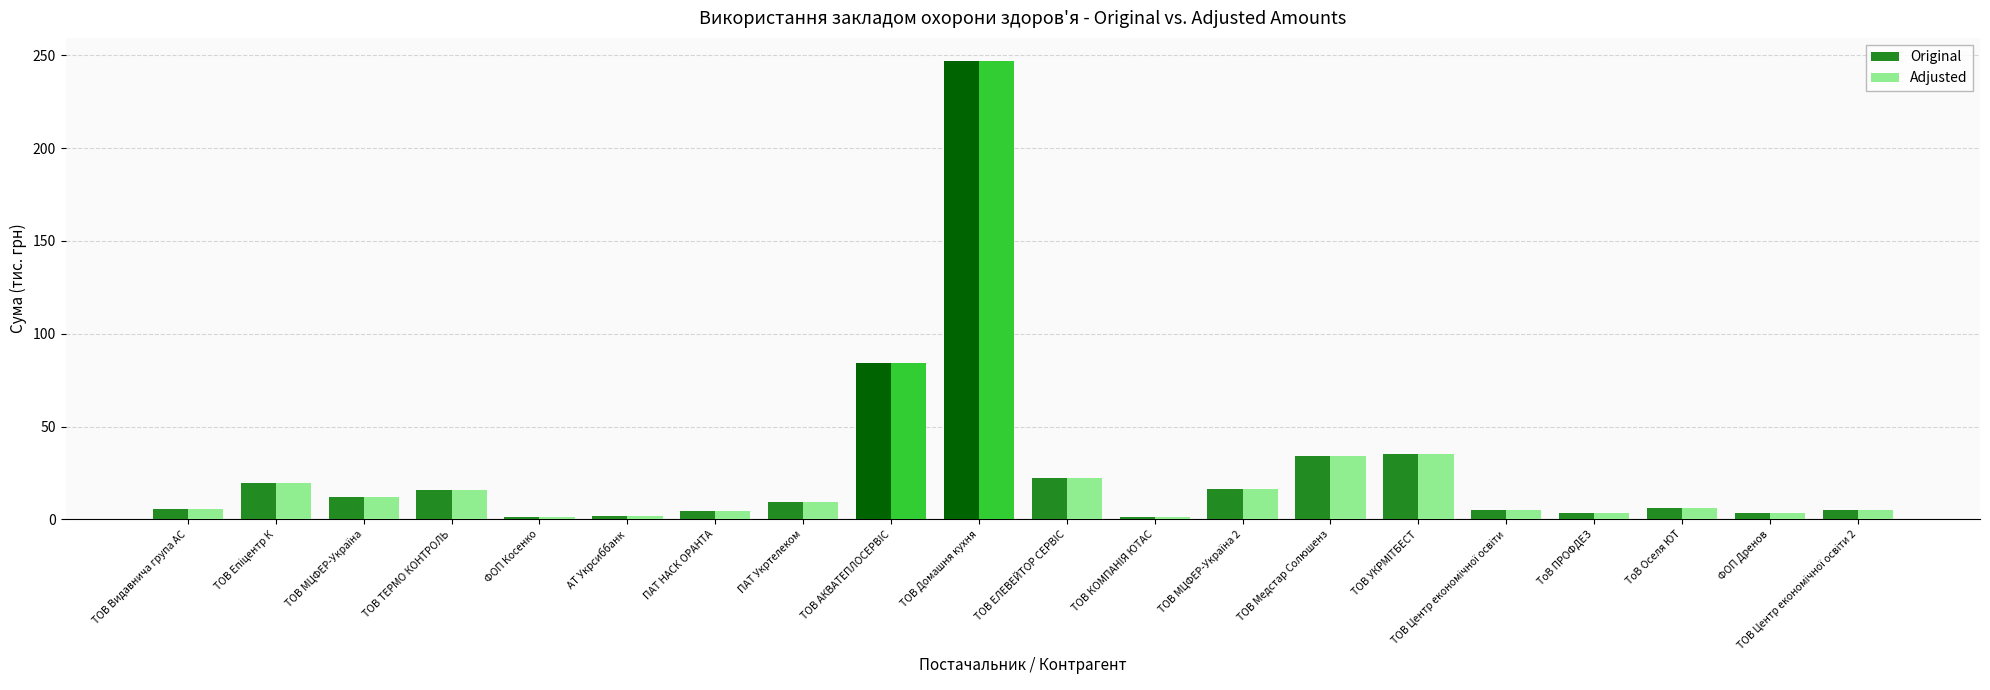

What are all the series names shown in the legend?

Original, Adjusted